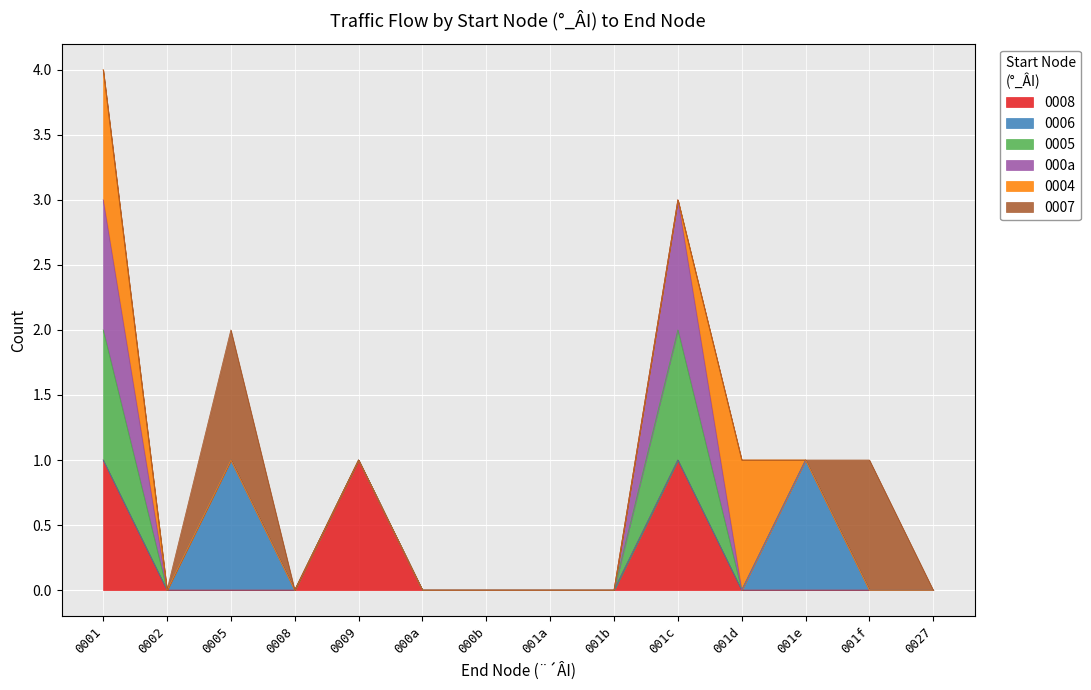

Does the chart display data point markers on the line(s)?

No